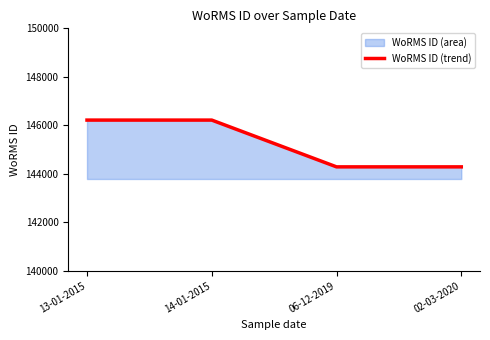

Reading right to left, list all the values displayed in this chart.

02-03-2020=144287	06-12-2019=144287	14-01-2015=146216	13-01-2015=146216